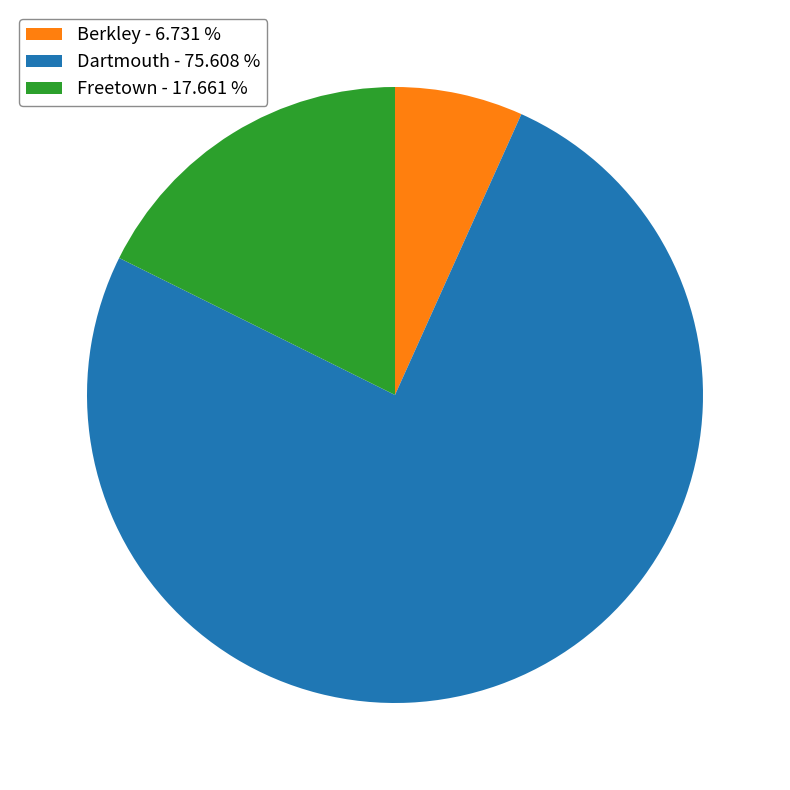

Which has a higher value, Berkley or Dartmouth?

Dartmouth